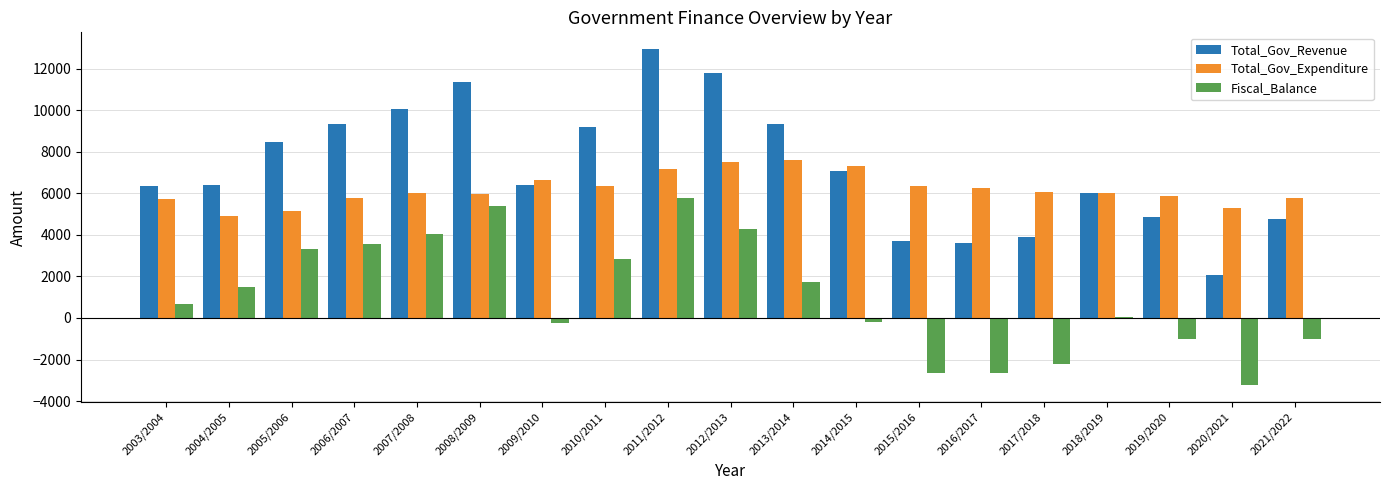

Which series changed the most between 2011/2012 and 2020/2021?

Total_Gov_Revenue